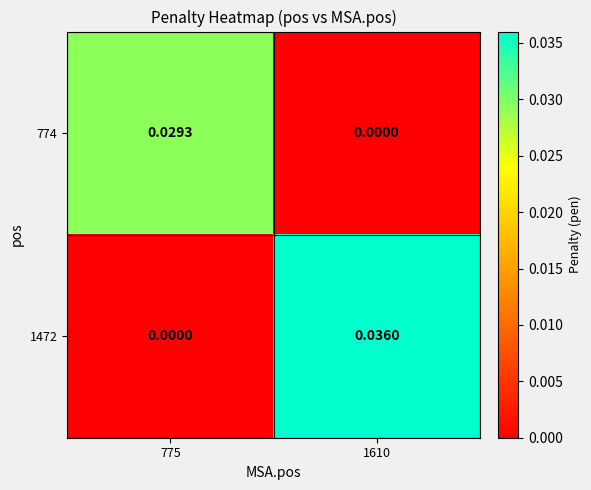

Which series has the largest range (max minus min)?

1472